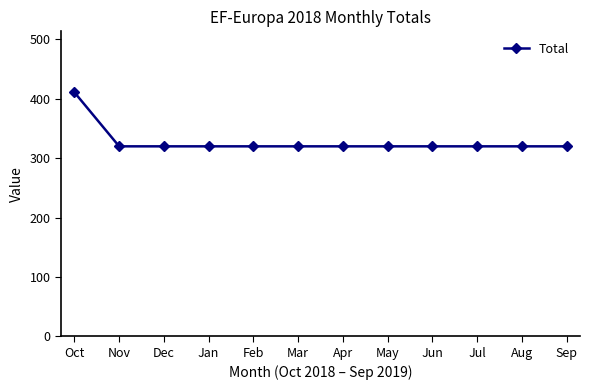

What is the value of the 2nd point from the left?

320